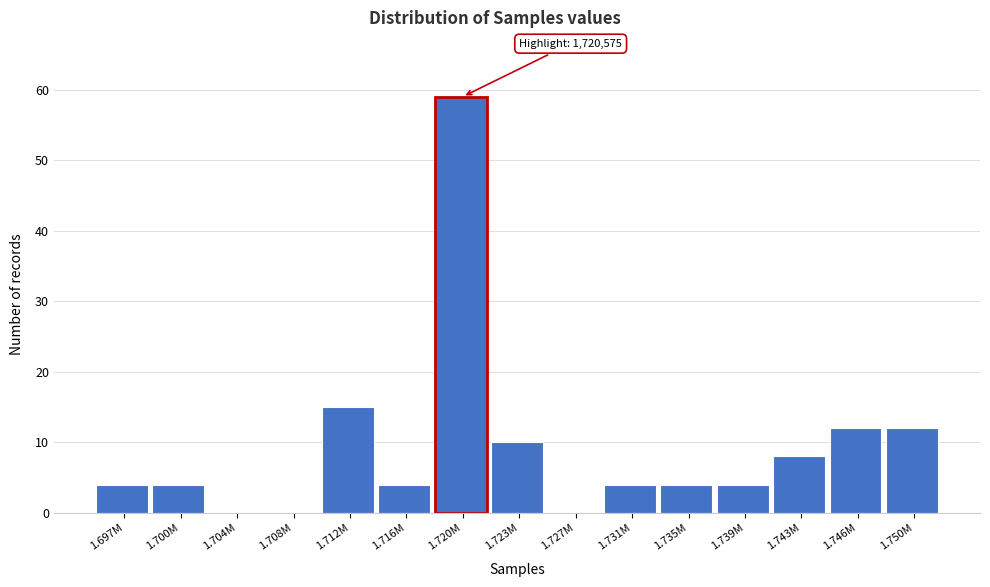

Reading left to right, transcribe all the data shown in this chart.

1.697M=4	1.700M=4	1.704M=0	1.708M=0	1.712M=15	1.716M=4	1.720M=59	1.723M=10	1.727M=0	1.731M=4	1.735M=4	1.739M=4	1.743M=8	1.746M=12	1.750M=12